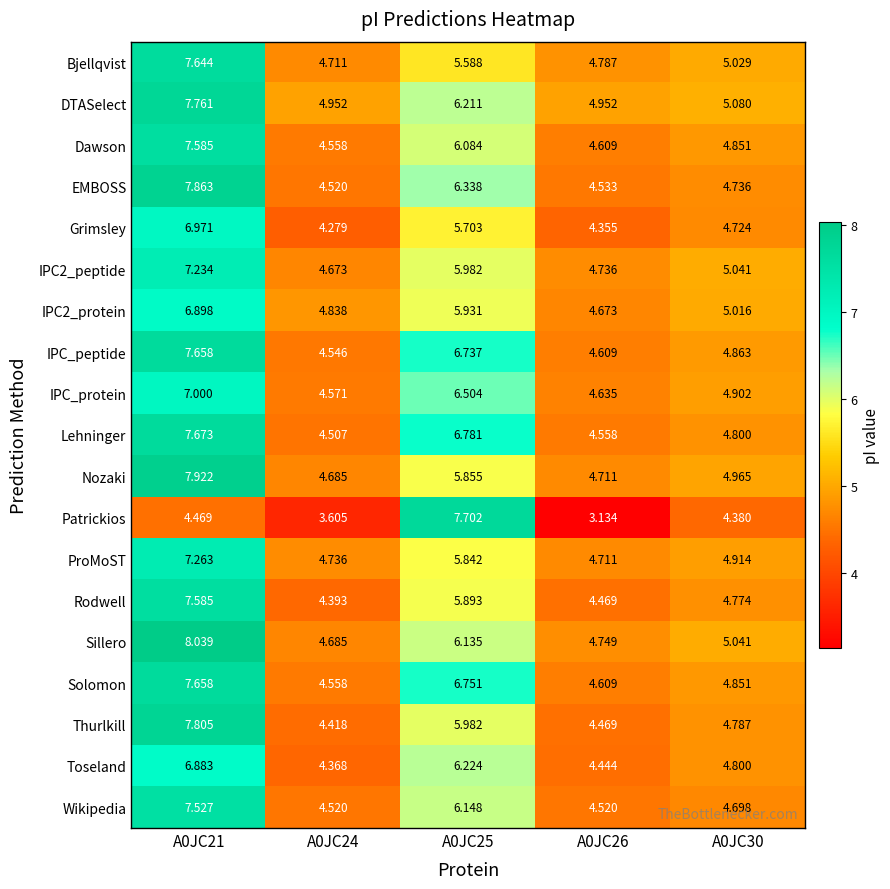

What is the total value across all series at A0JC25?

118.4